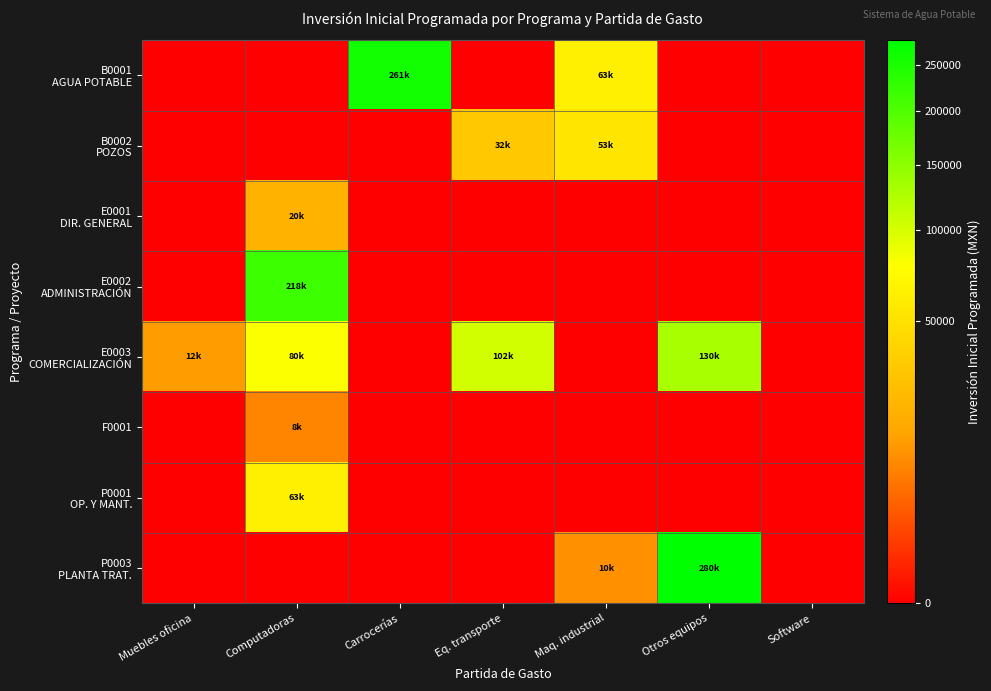

What is the difference between the highest and lowest values at Computadoras?

217977.1